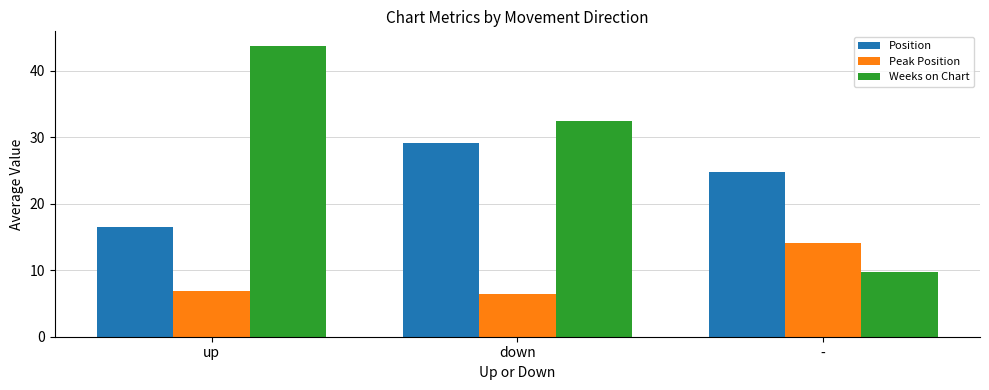

List the series in order of their overall mean, highest first.

Weeks on Chart, Position, Peak Position